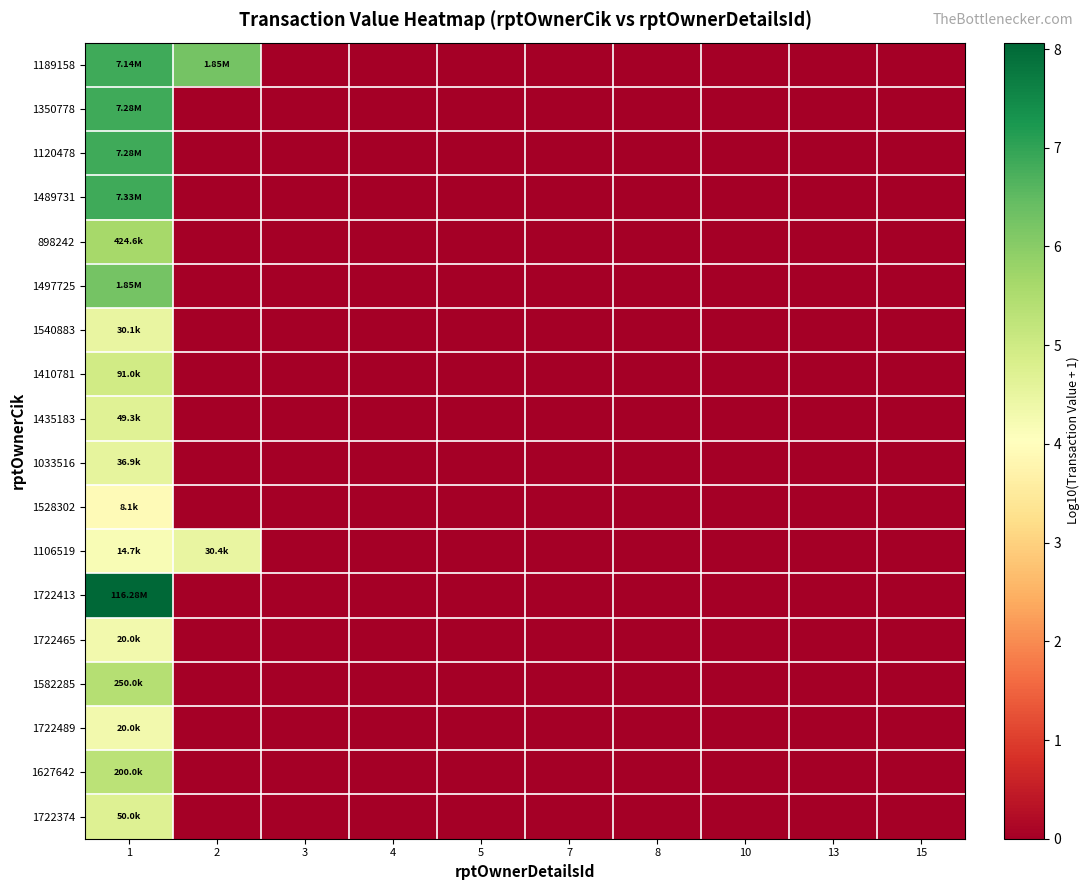

Count the number of data series in this chart.

18